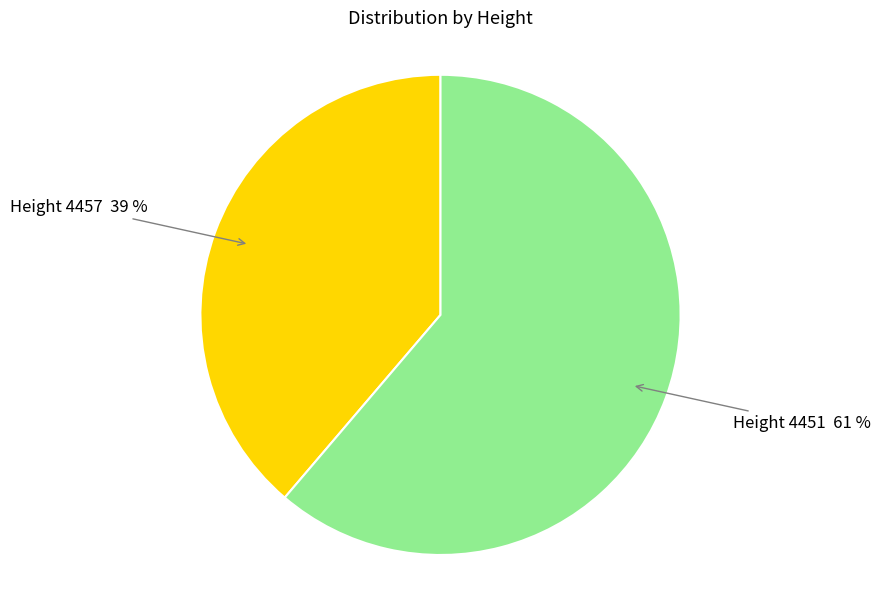

To the nearest percent, what is the difference between the largest and smallest slice percentages?

22%